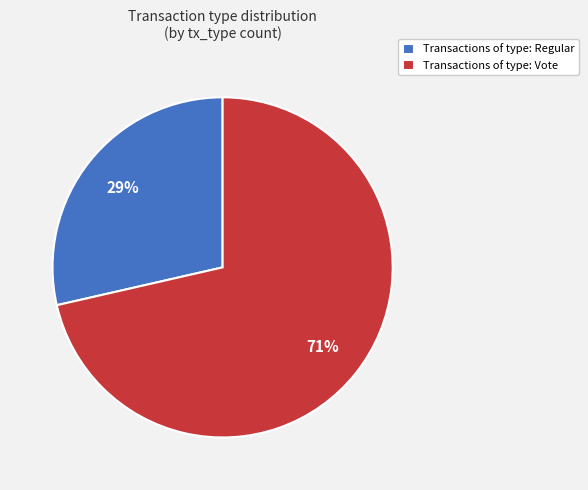

Approximately how many times larger is the value at Transactions of type: Regular compared to Transactions of type: Vote?

0.4